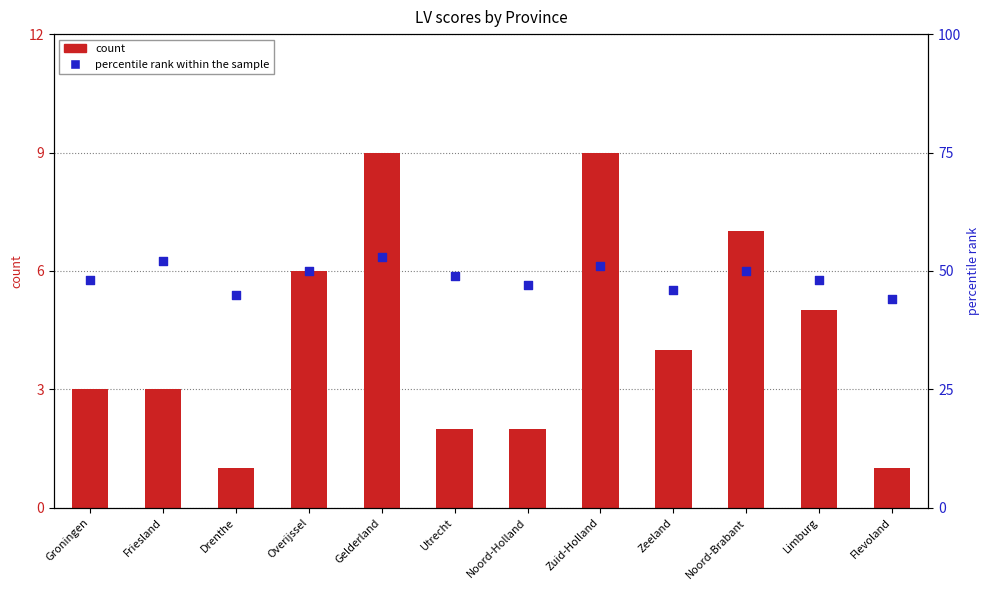

What is the total value across all series at Overijssel?

56